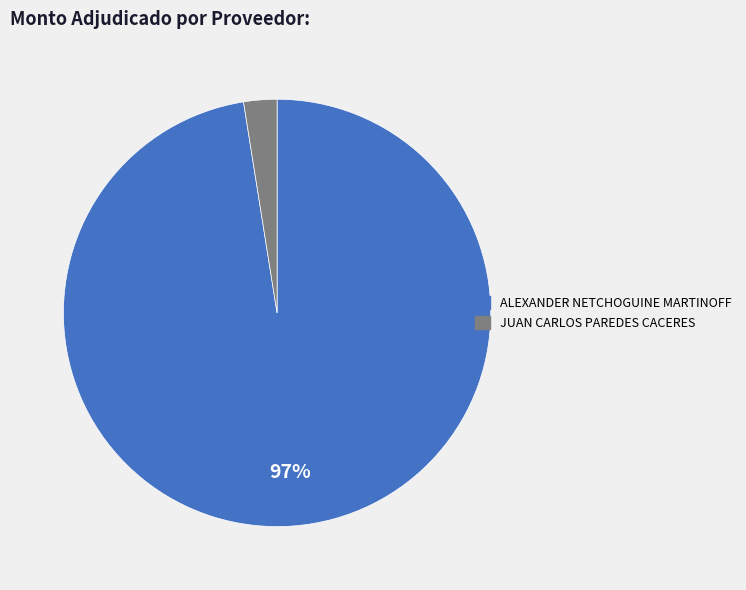

What is the majority slice?

ALEXANDER NETCHOGUINE MARTINOFF